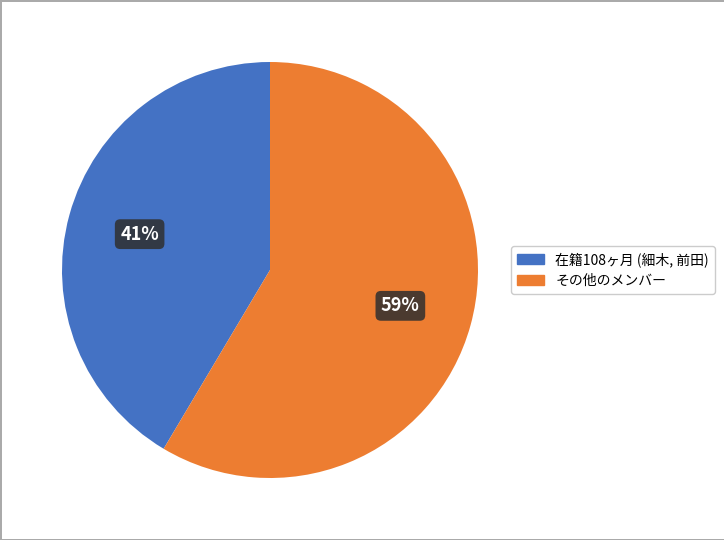

How many segments does this pie chart have?

2